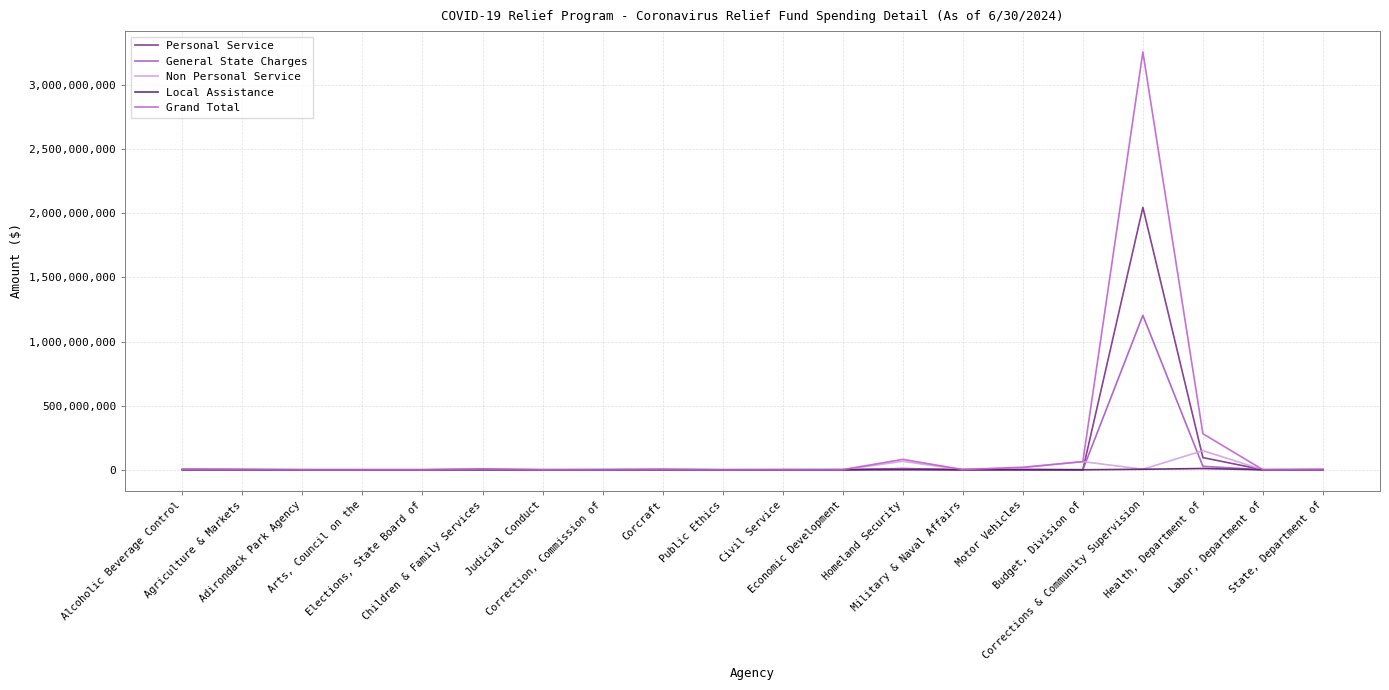

True or false: General State Charges has a value of 1607226.8 at Alcoholic Beverage Control.

True